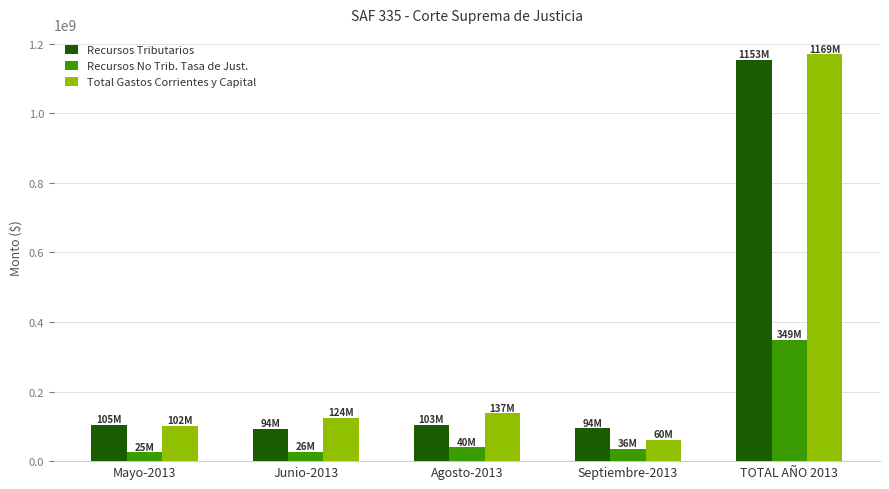

At which label is Recursos No Trib. Tasa de Just. closest to 186930880?

Agosto-2013